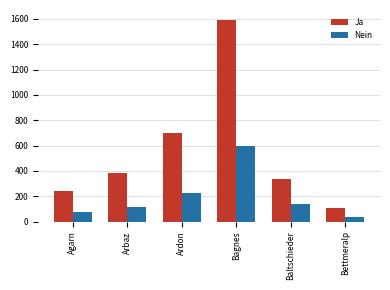

Which category has the lowest value in the Nein series?

Bettmeralp